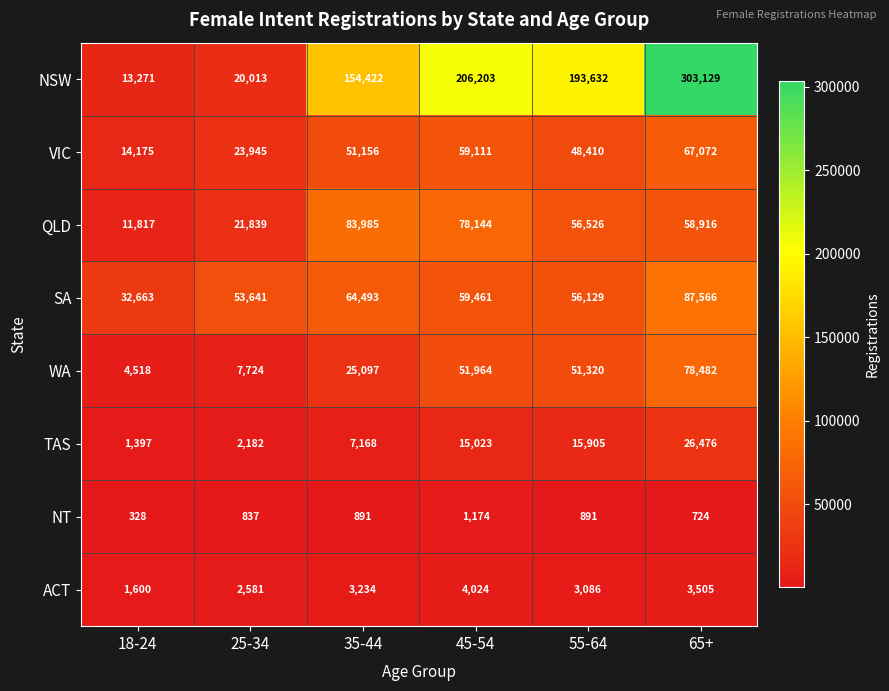

Rank the categories by NSW value from highest to lowest.

65+, 45-54, 55-64, 35-44, 25-34, 18-24